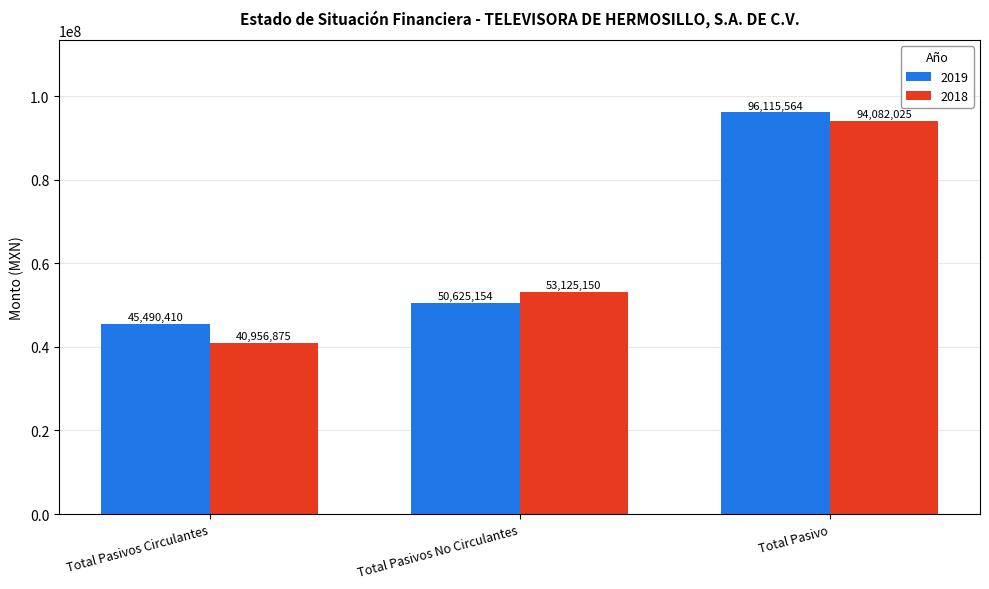

Reading right to left, extract all data points from this chart.

2019: 96115564	50625154	45490410
2018: 94082025	53125150	40956875